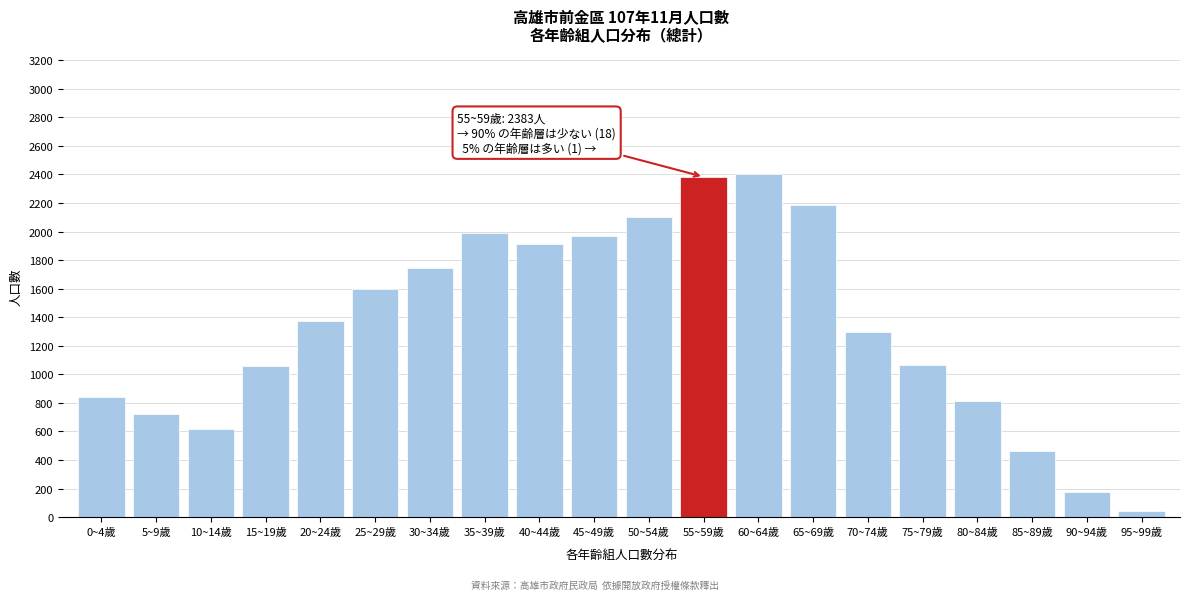

What is the change in value from 45~49歲 to 75~79歲?

-898